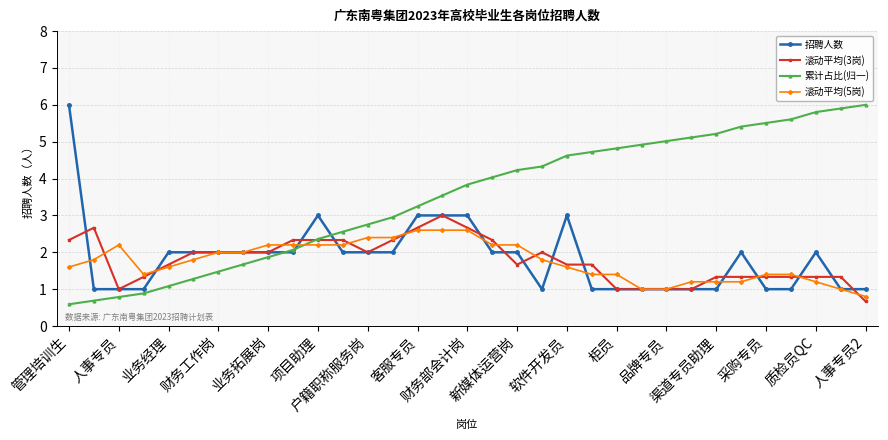

Which series has the largest total across all categories?

累计占比(归一)